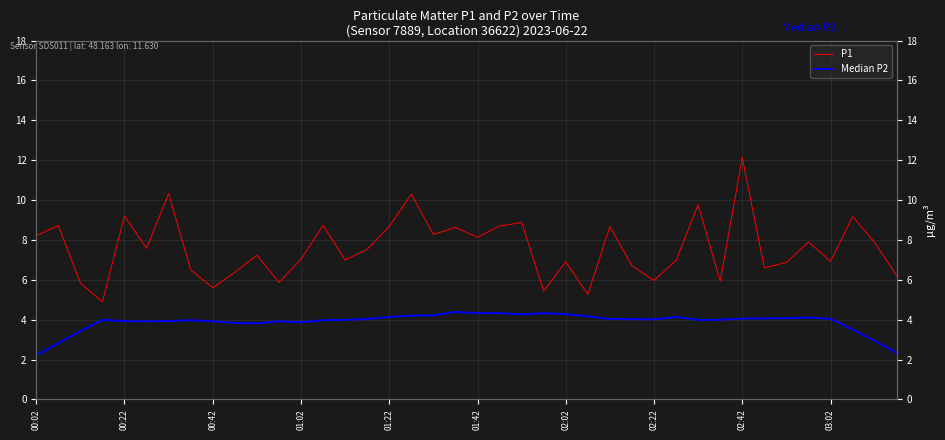

At which label does P1 first exceed 7?

00:02